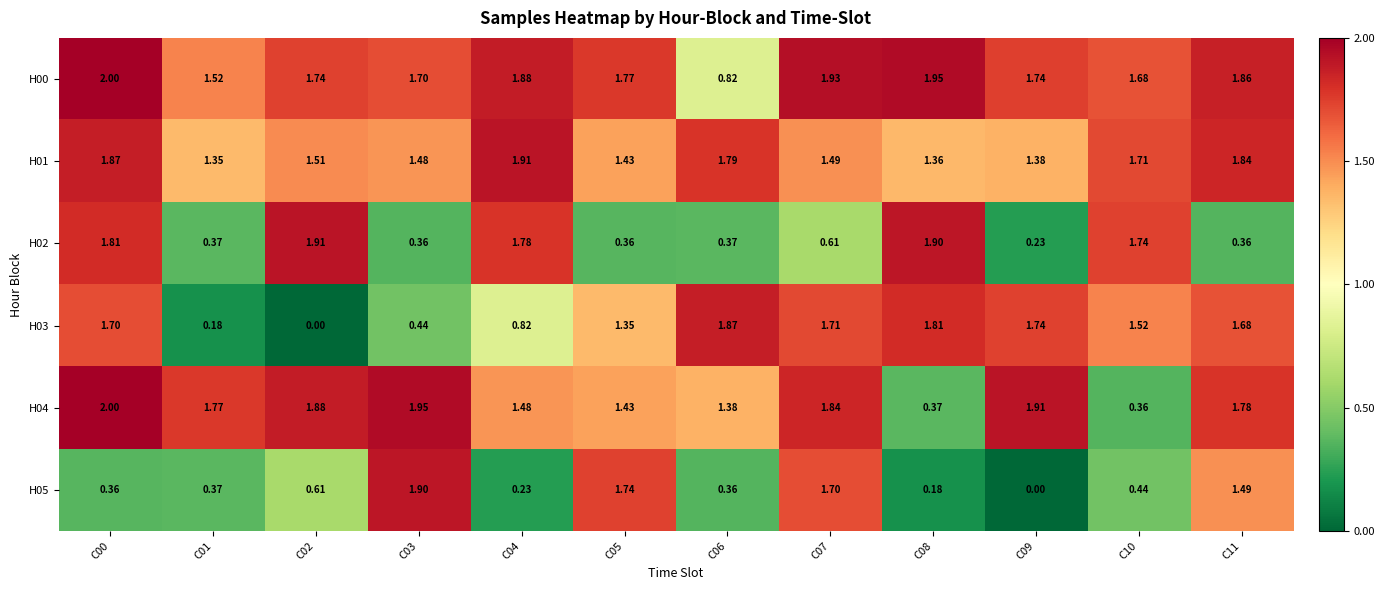

Is the value of H03 at C05 greater than the value of H00 at C11?

No